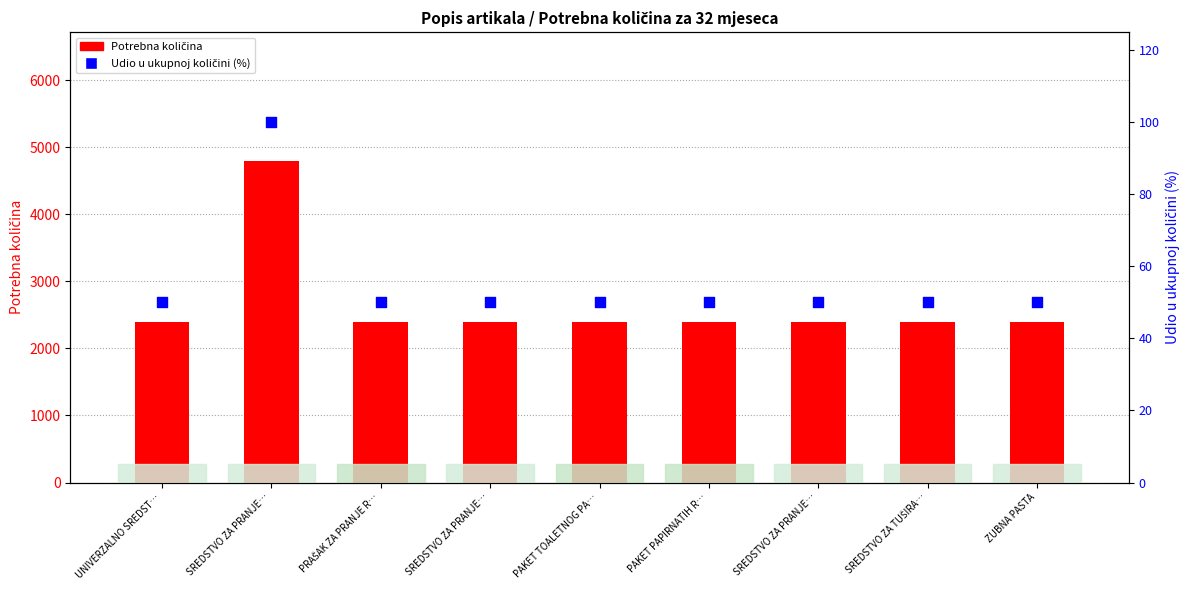

What are all the series names shown in the legend?

Potrebna količina, Udio u ukupnoj količini (%)